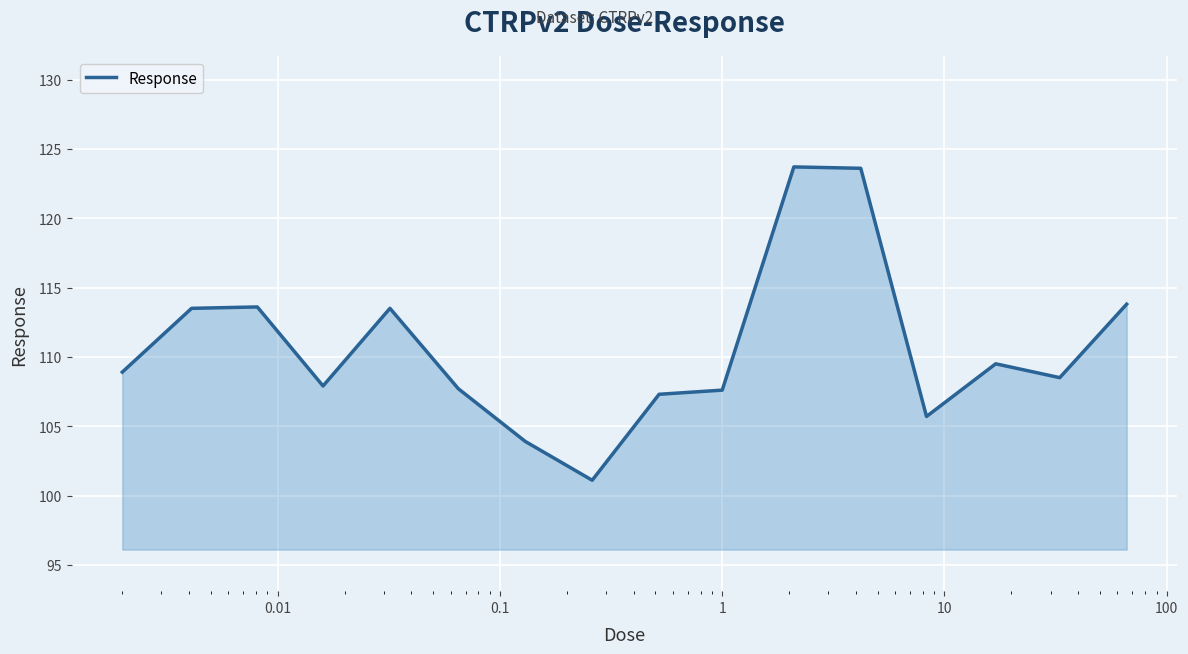

What is the minimum value shown in the chart?

101.1